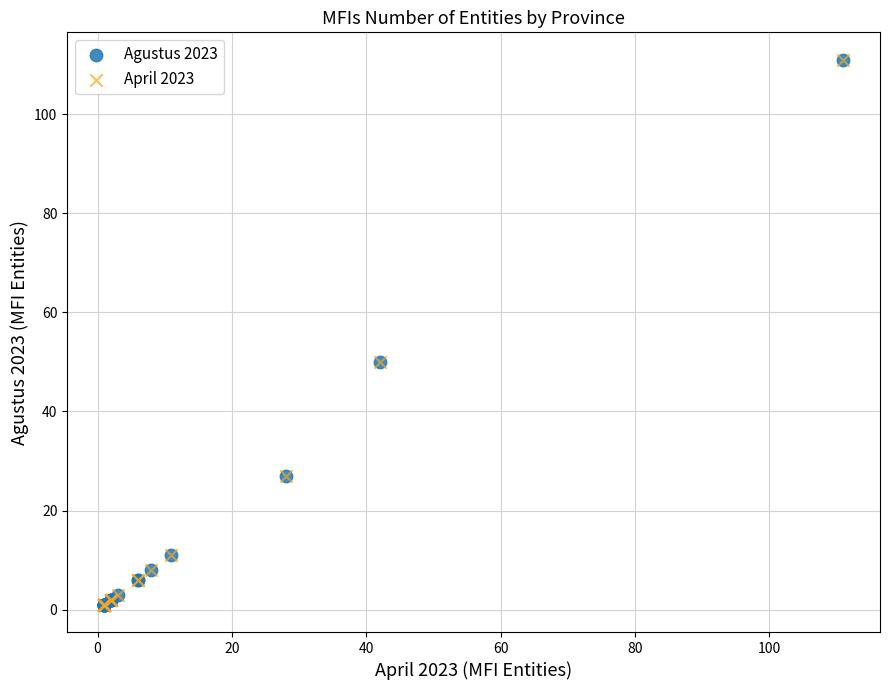

What are all the series names shown in the legend?

Agustus 2023, April 2023